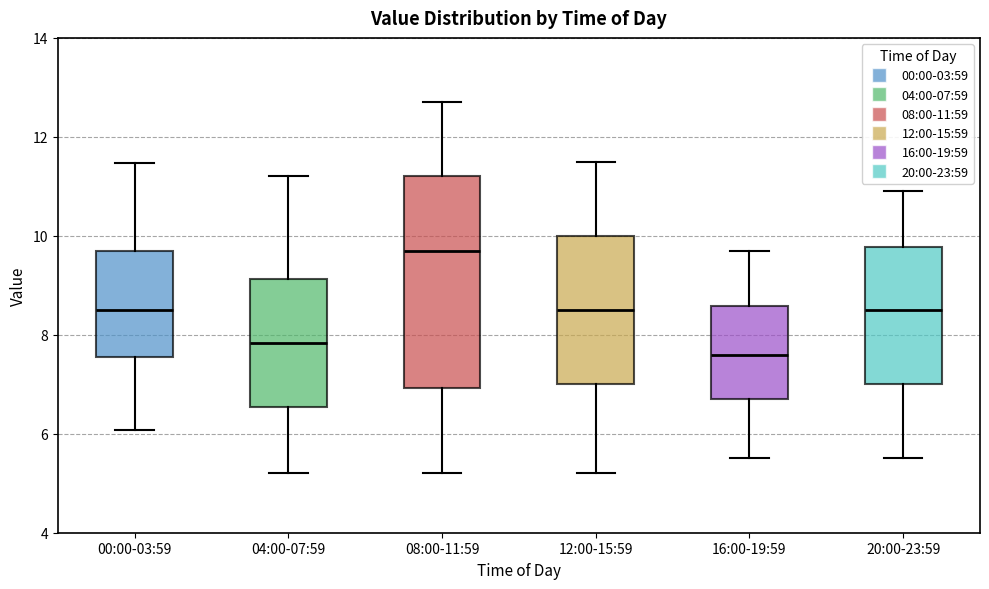

Reading left to right, transcribe this box plot: for each box, give where its median line is, the range the box spans, and where its two whiskers end, as read against the y-axis. The values are not printed on the chart, so give them approximately, as read against the axis.

00:00-03:59: median 8.6, box 7.6 to 9.8, whiskers 6.0 to 11.4
04:00-07:59: median 7.8, box 6.6 to 9.2, whiskers 5.2 to 11.2
08:00-11:59: median 9.8, box 7.0 to 11.2, whiskers 5.2 to 12.8
12:00-15:59: median 8.6, box 7.0 to 10.0, whiskers 5.2 to 11.6
16:00-19:59: median 7.6, box 6.8 to 8.6, whiskers 5.6 to 9.8
20:00-23:59: median 8.6, box 7.0 to 9.8, whiskers 5.6 to 11.0